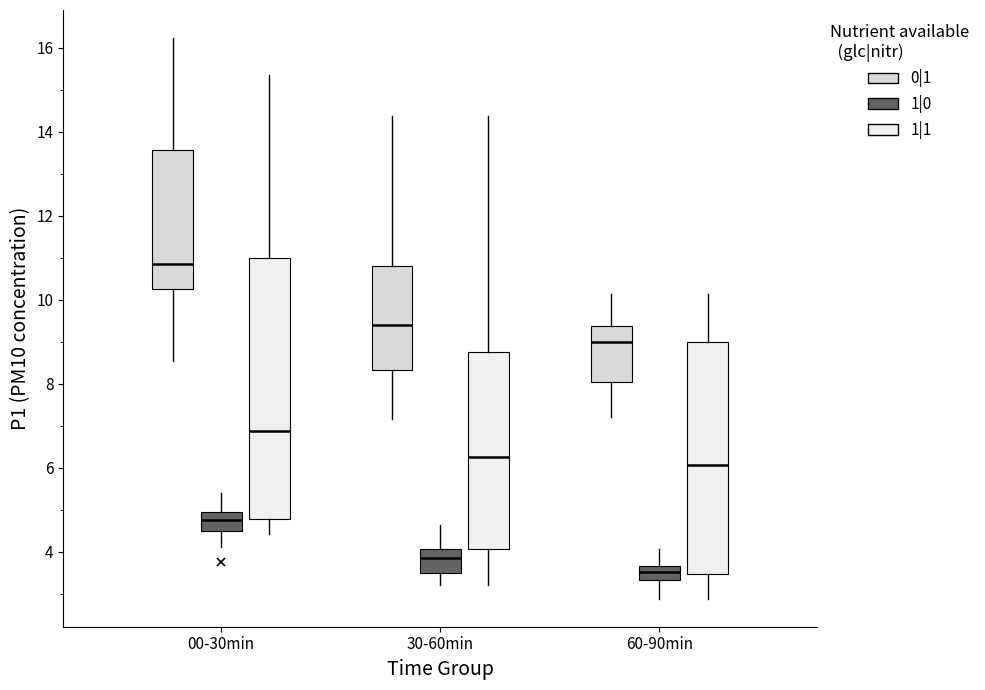

Which box is the tallest, from its lower edge to its upper edge?

00-30min (1|1)